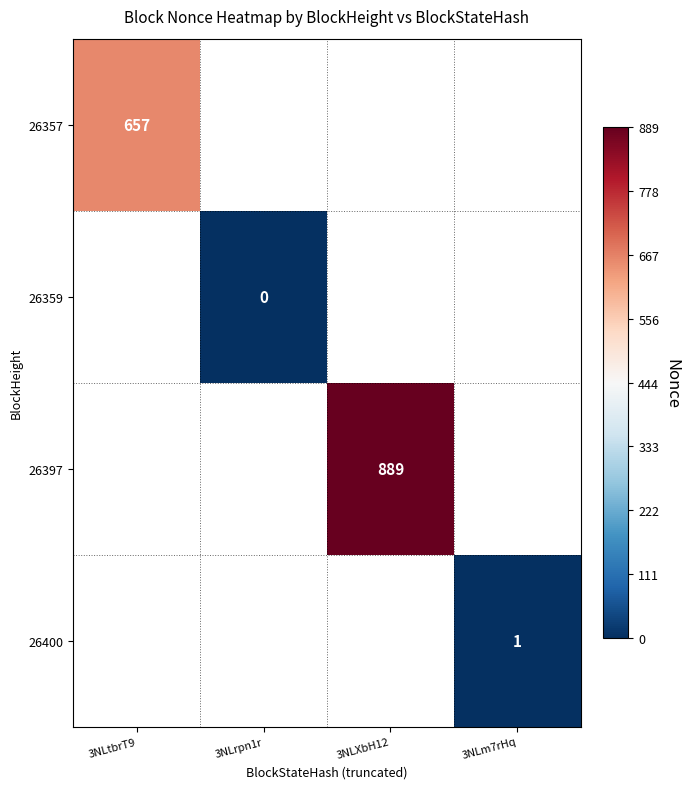

Is it true that 26357 equals 657 at 3NLtbrT9?

True